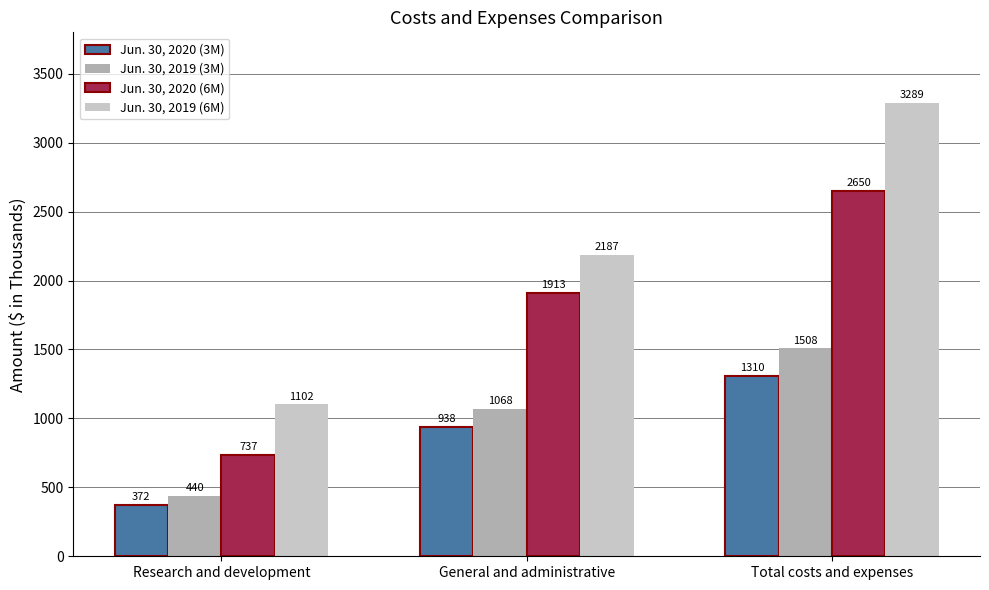

Read the Jun. 30, 2020 (3M) value at General and administrative, to the nearest 10.

940